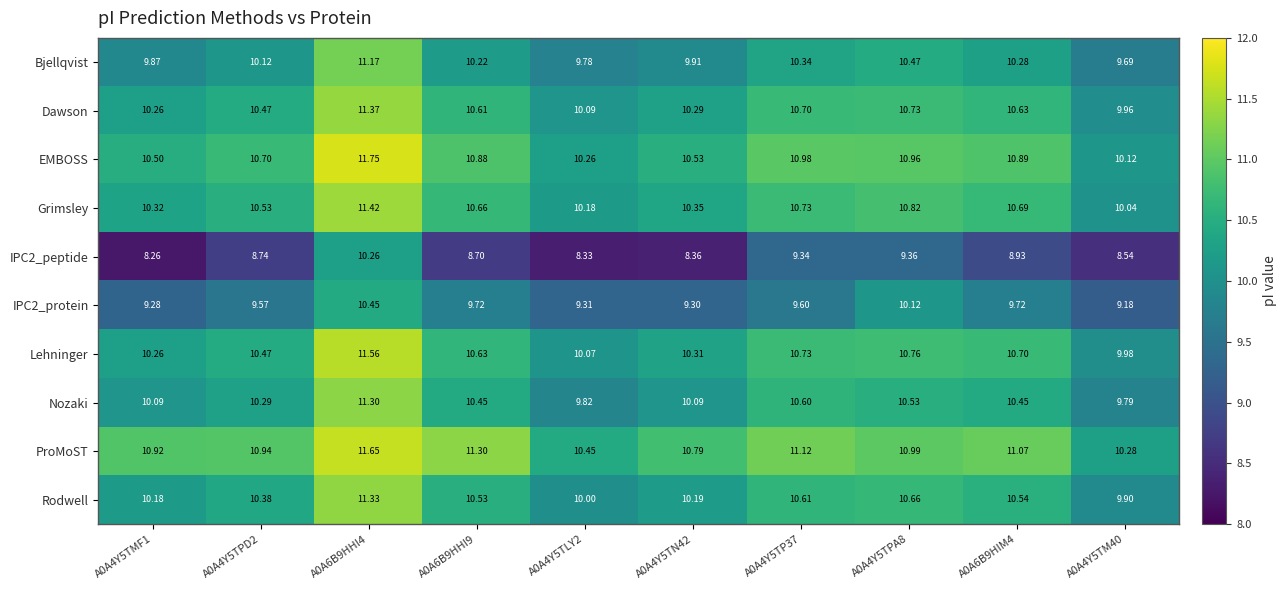

Which series has the largest total across all categories?

ProMoST